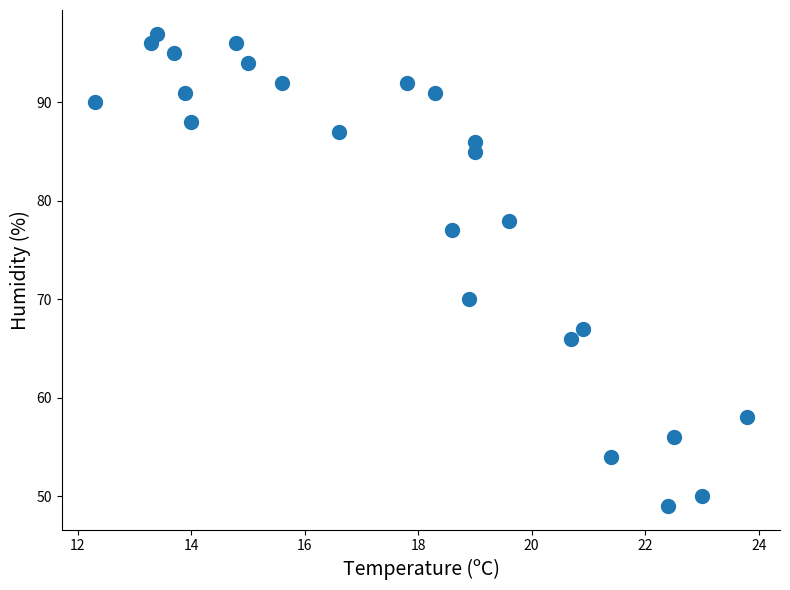

What is the range of Y values (max minus min)?

48